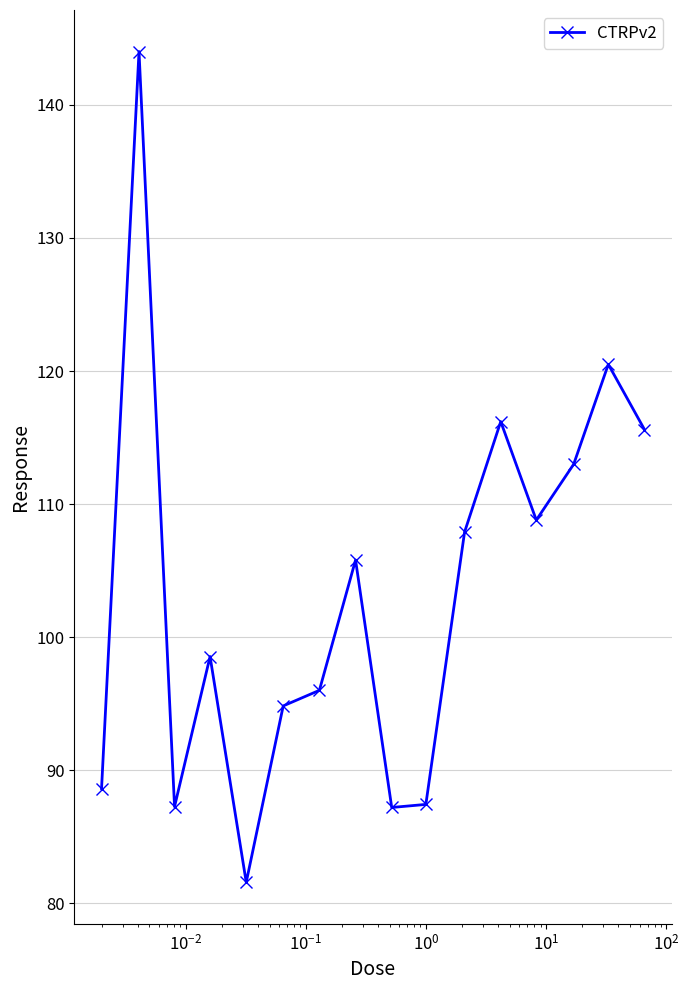

What is the smallest value displayed?

81.6